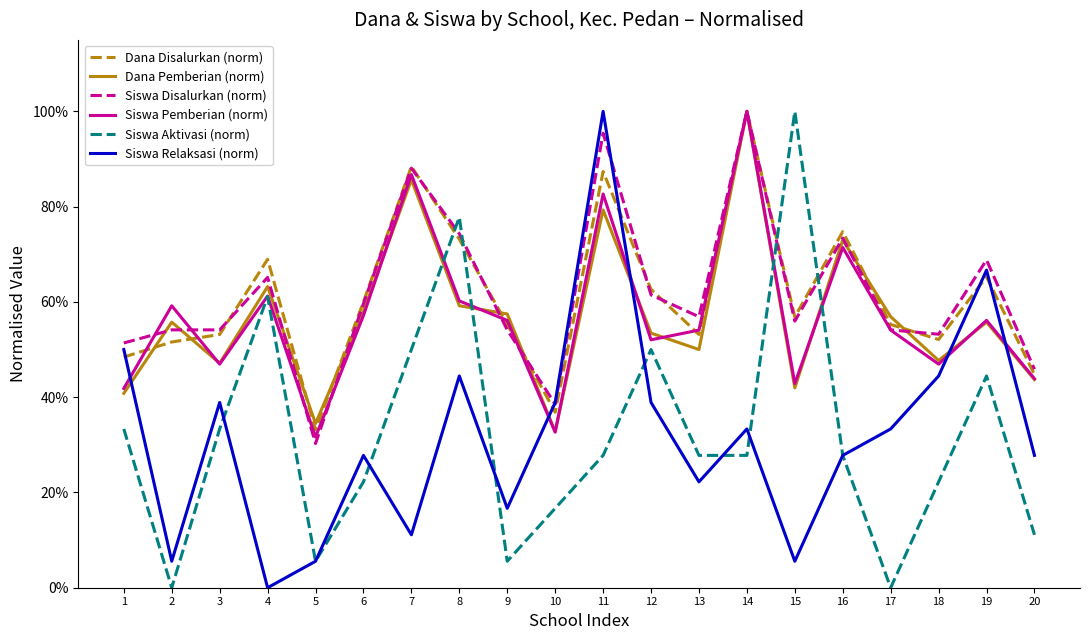

How many times do Dana Disalurkan (norm) and Siswa Pemberian (norm) cross each other?

5